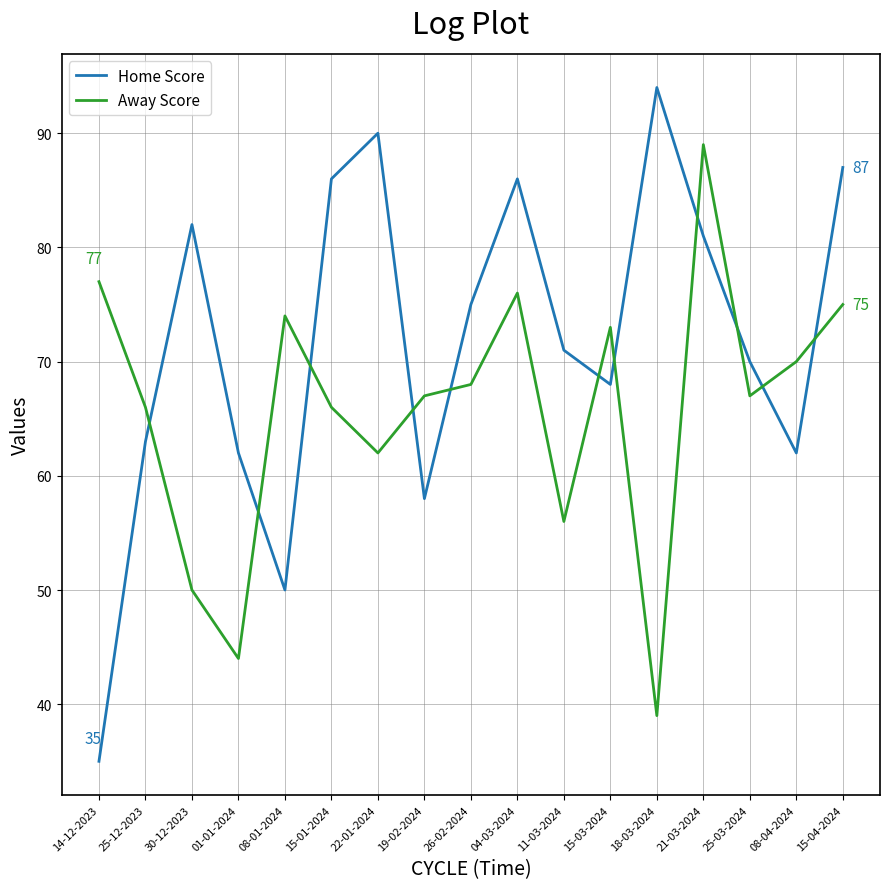

What position from the right is 19-02-2024?

10